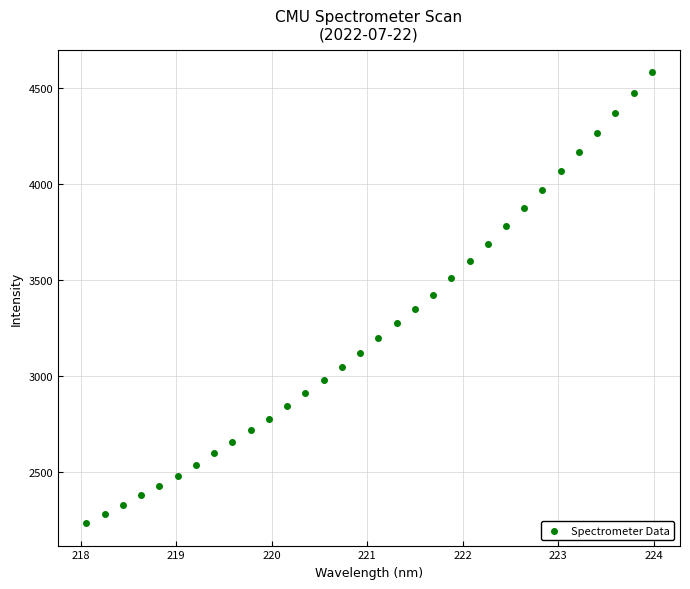

What is the range of X values (max minus min)?

5.9